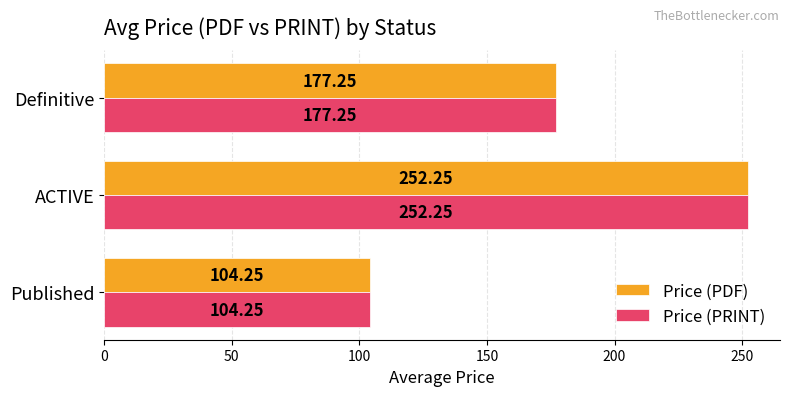

What is the sum of the Price (PDF) values at Definitive and Published?

281.5